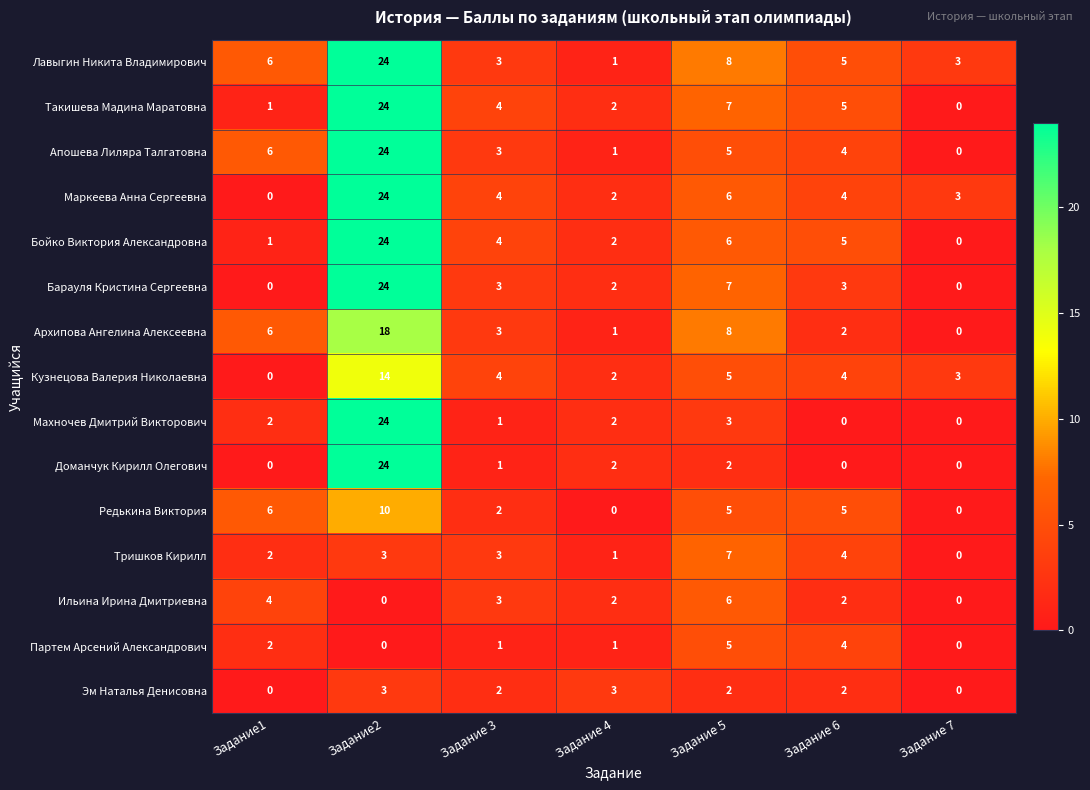

At which category is the sum across all series the highest?

Задание2